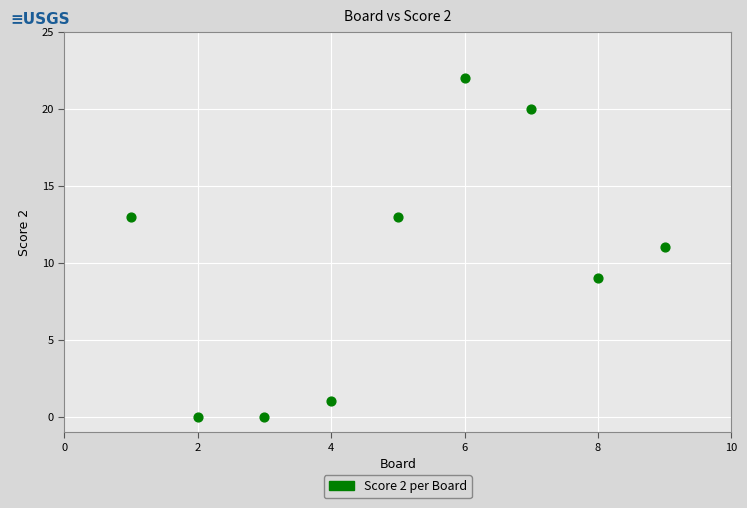

What is the average Y value?

10